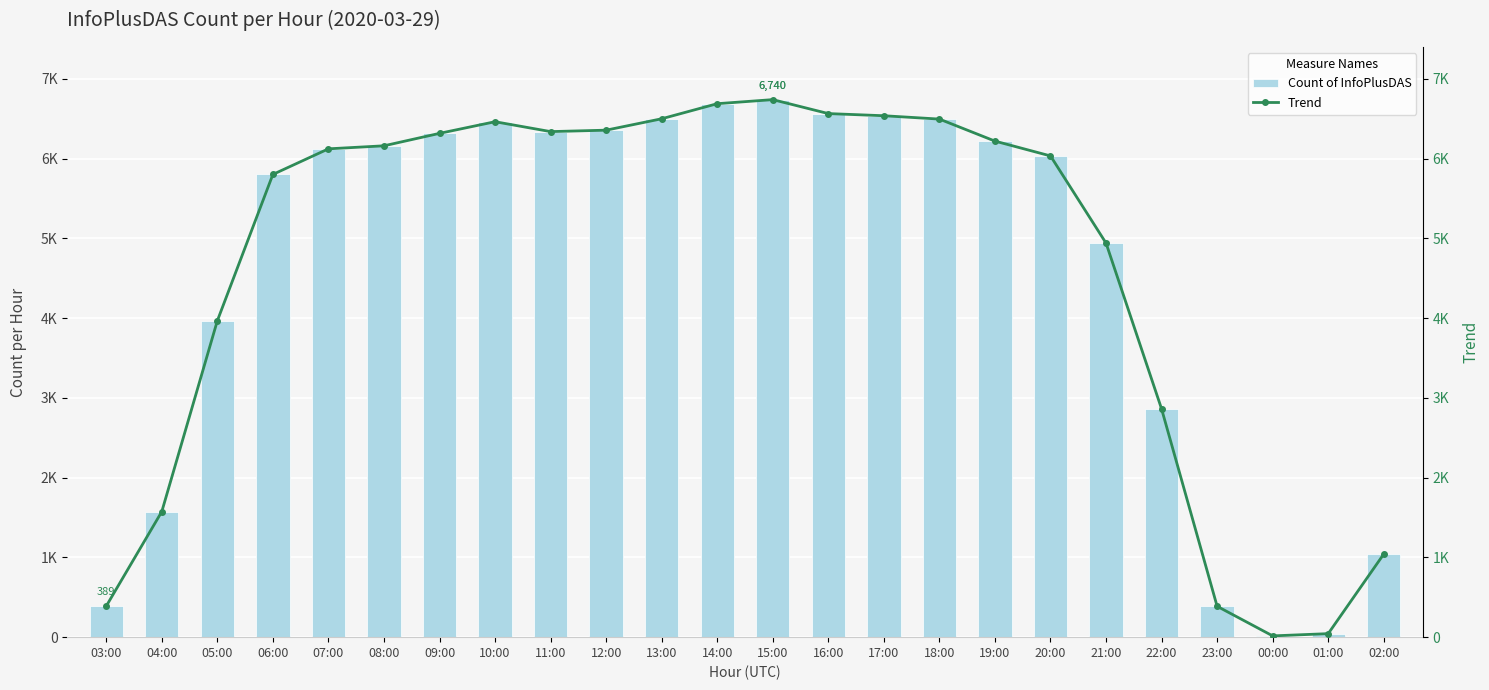

What is the difference between the maximum and minimum values in the Count of InfoPlusDAS series?

6724